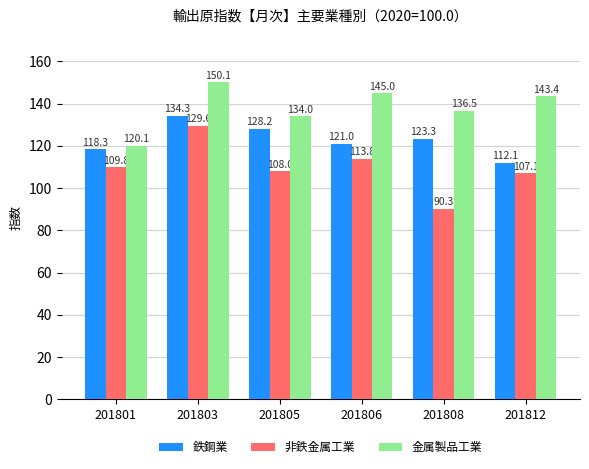

At how many categories does at least one series exceed 140?

3